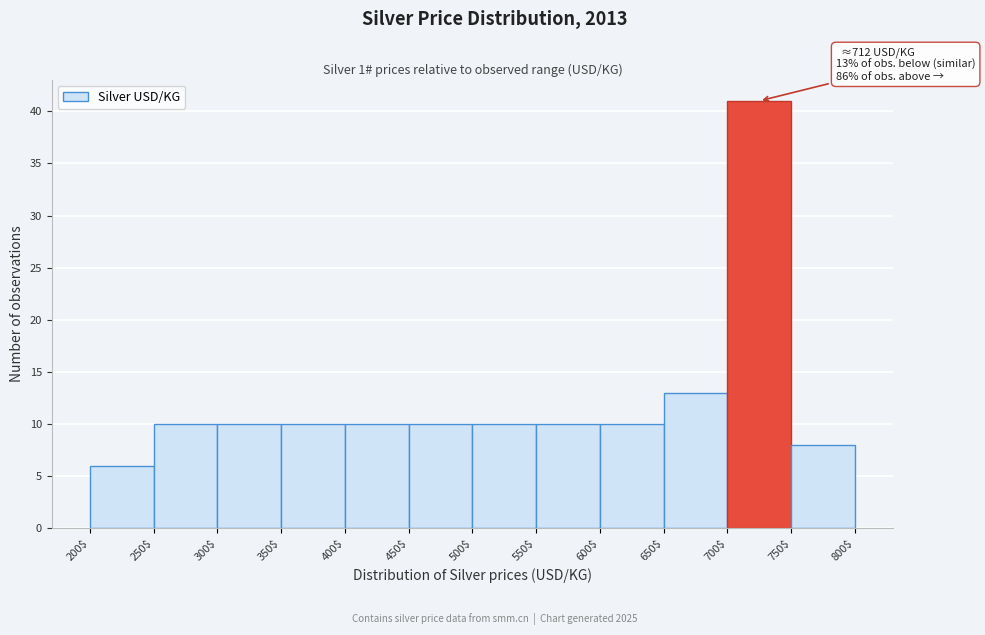

Which range on the x-axis has the tallest bar?

700$ to 750$